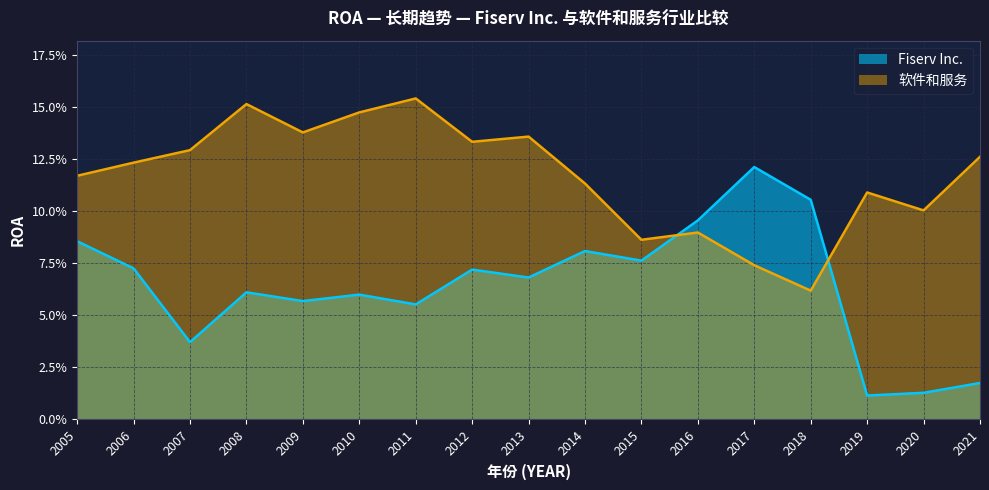

Rank the series at 2009 from highest to lowest value.

软件和服务, Fiserv Inc.